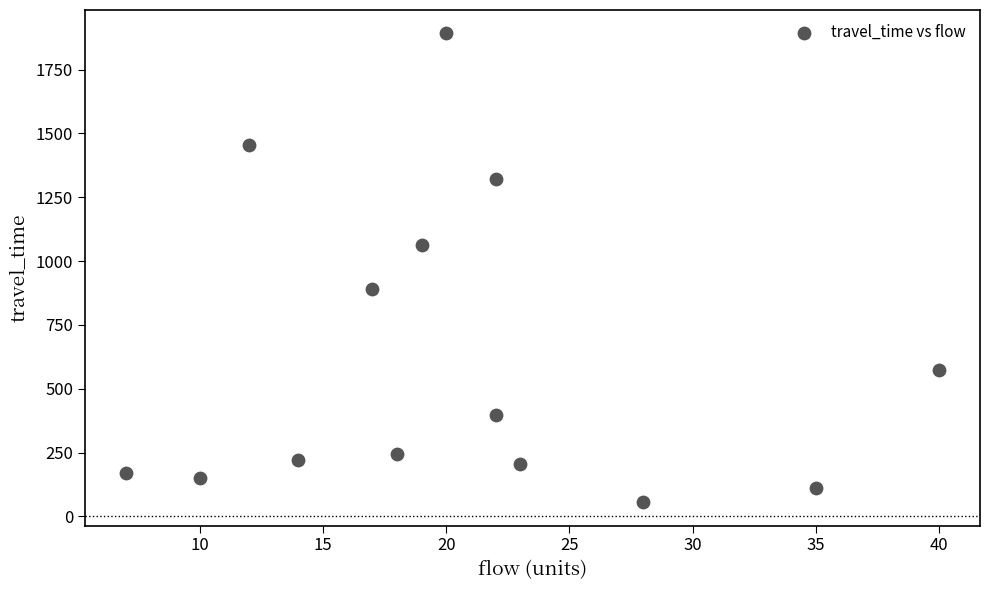

What is the range of X values (max minus min)?

33